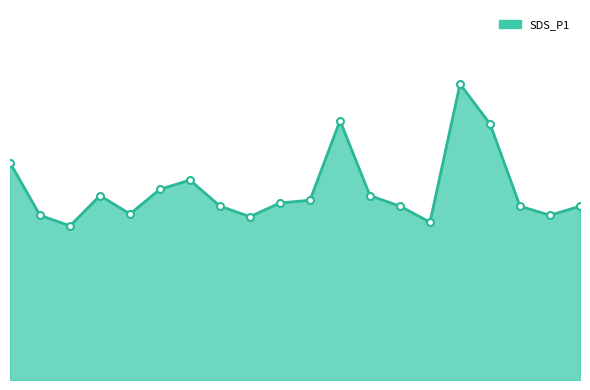

Does the chart display data point markers on the line(s)?

Yes